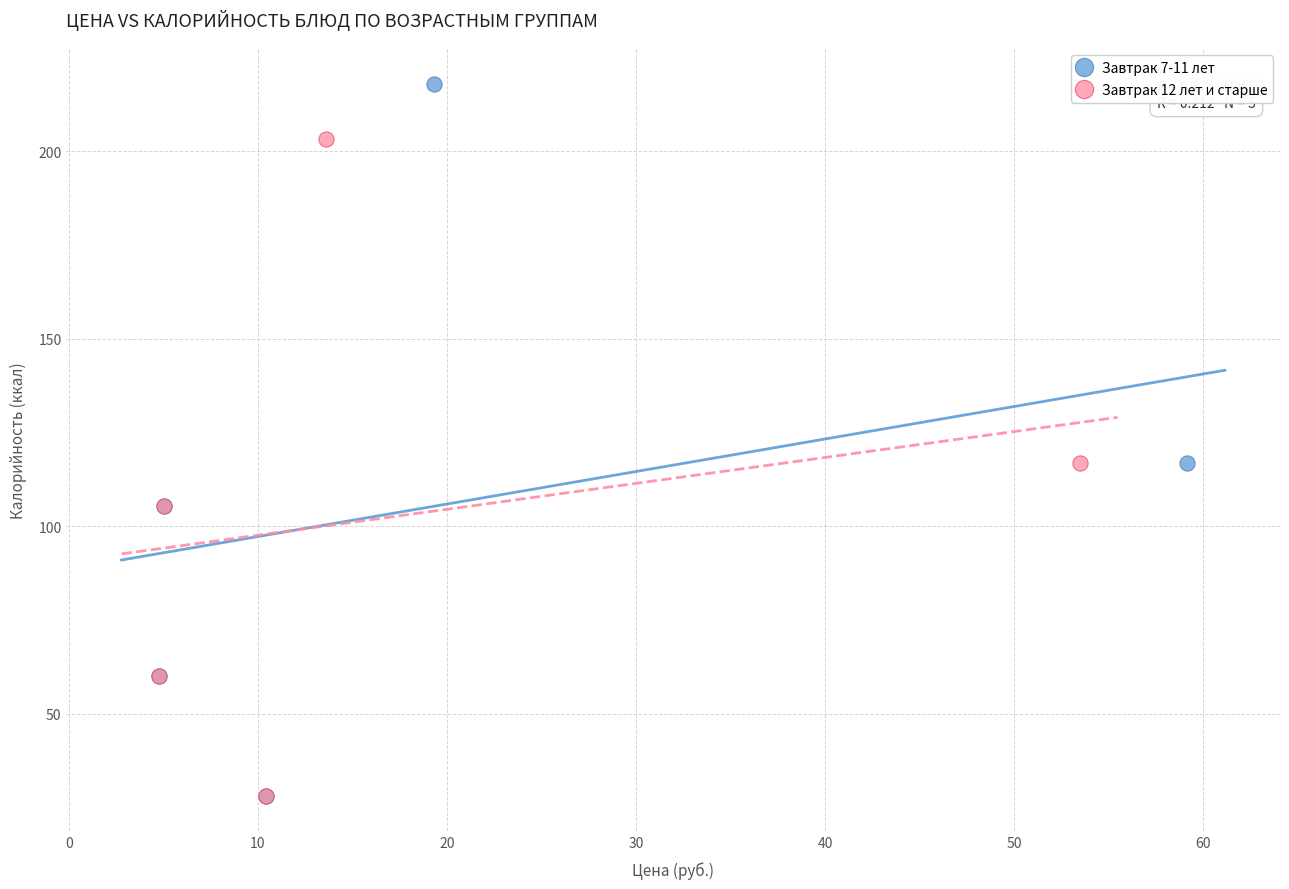

Which series reaches the maximum Y coordinate?

Завтрак 7-11 лет